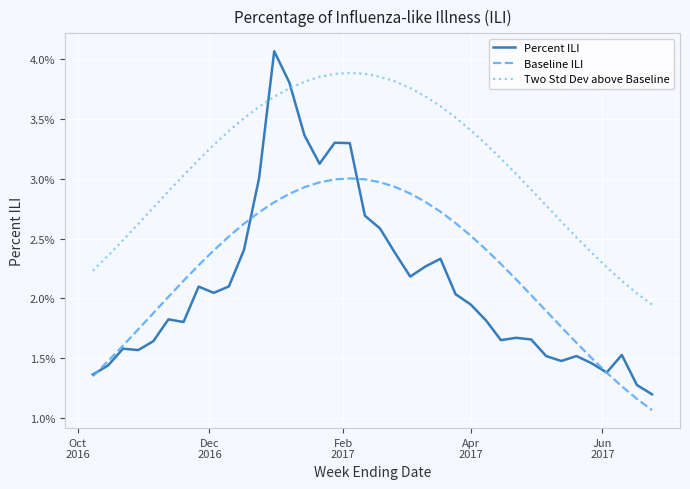

What are all the series names shown in the legend?

Percent ILI, Baseline ILI, Two Std Dev above Baseline